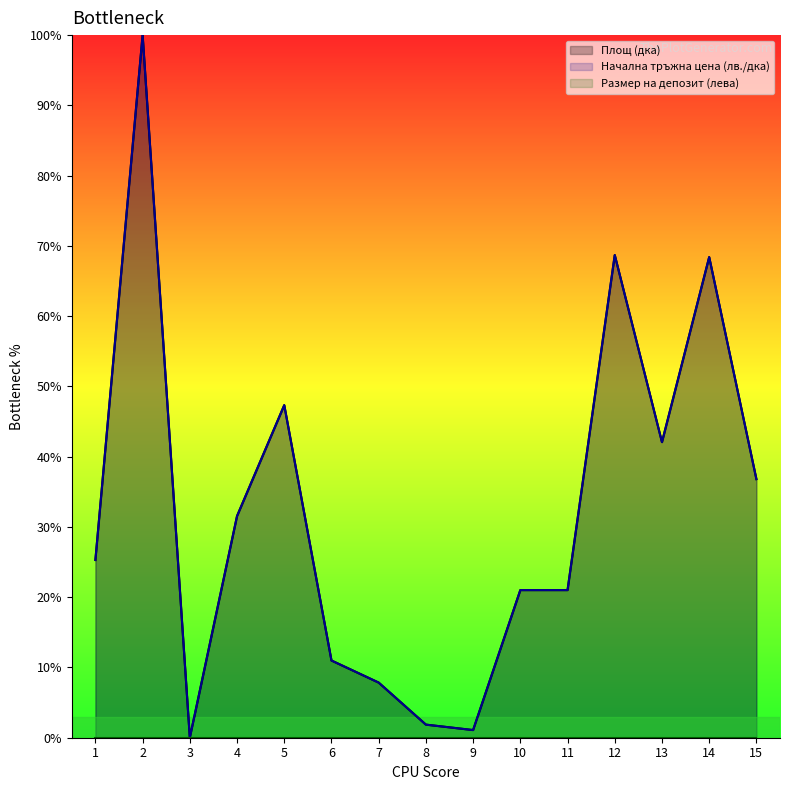

At 6, list the series in order from largest to smallest.

Площ (дка), Начална тръжна цена (лв./дка)